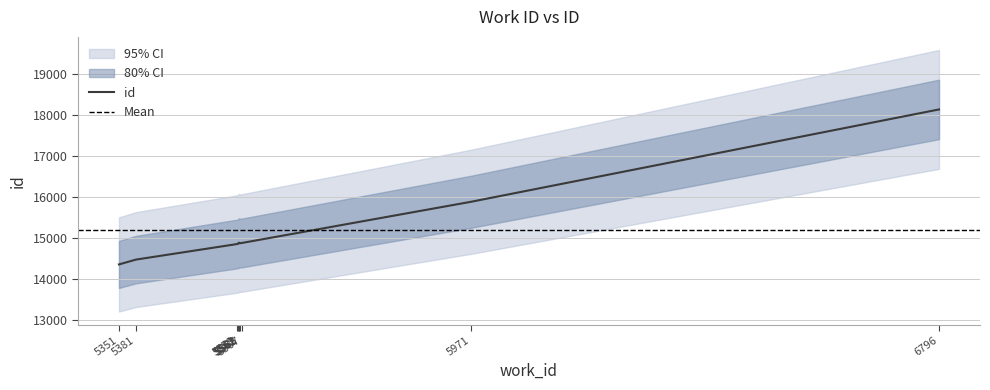

Reading right to left, what are all the values shown in this chart?

18135	15881	14876	14872	14884	14861	14860	14851	14472	14354